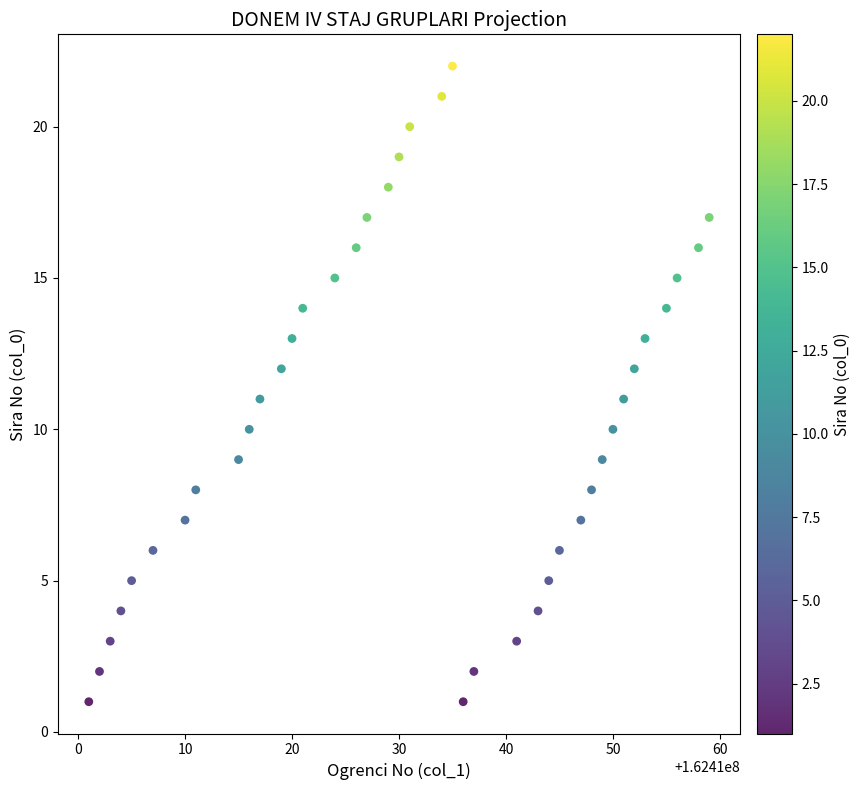

What is the range of X values (max minus min)?

58